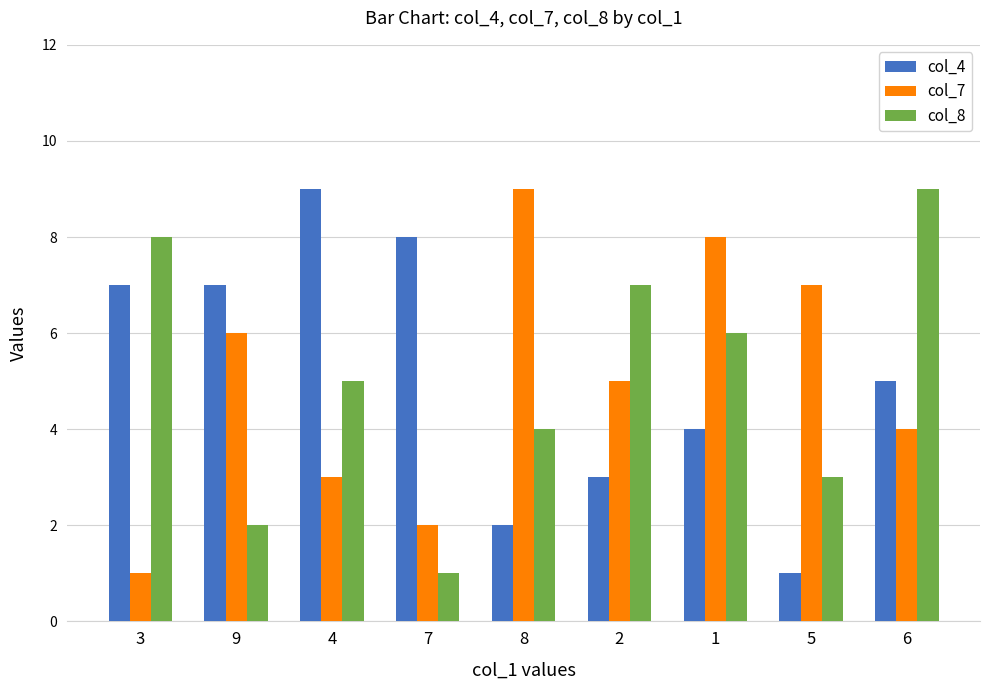

The col_7 series shows 2 at 2. True or false?

False